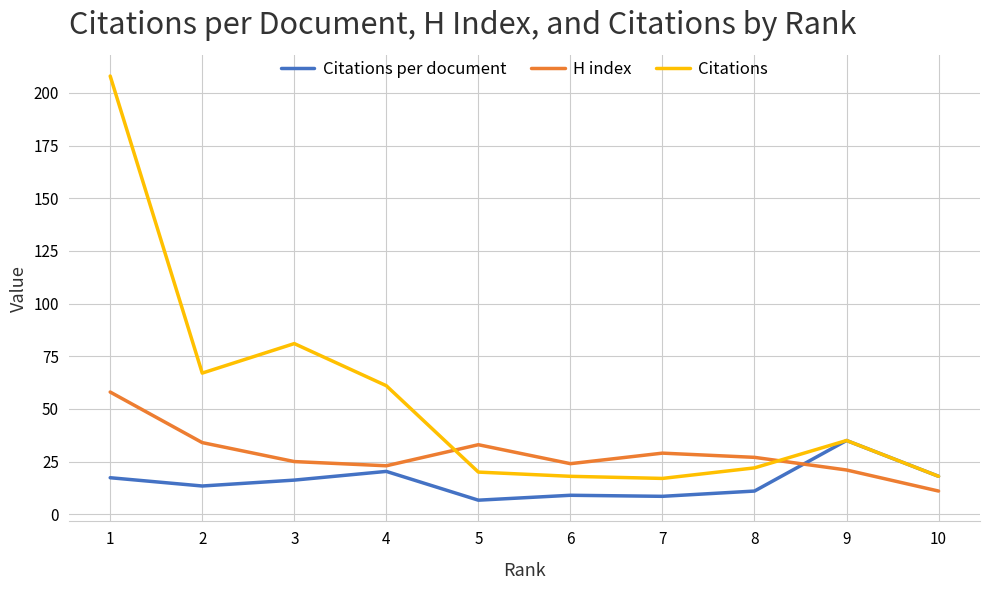

How many times do H index and Citations cross each other?

2